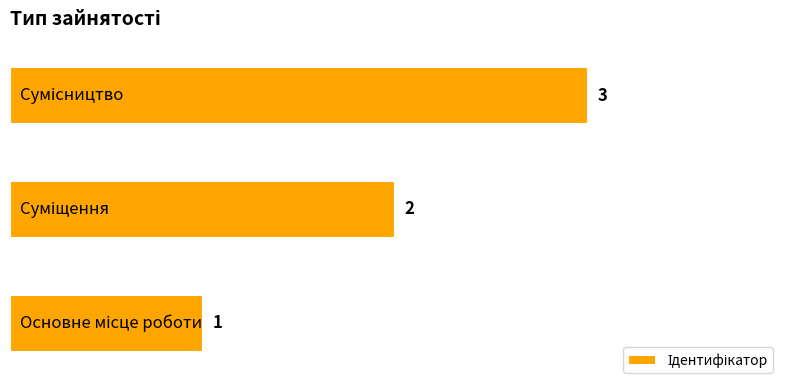

Count the number of categories in the chart.

3